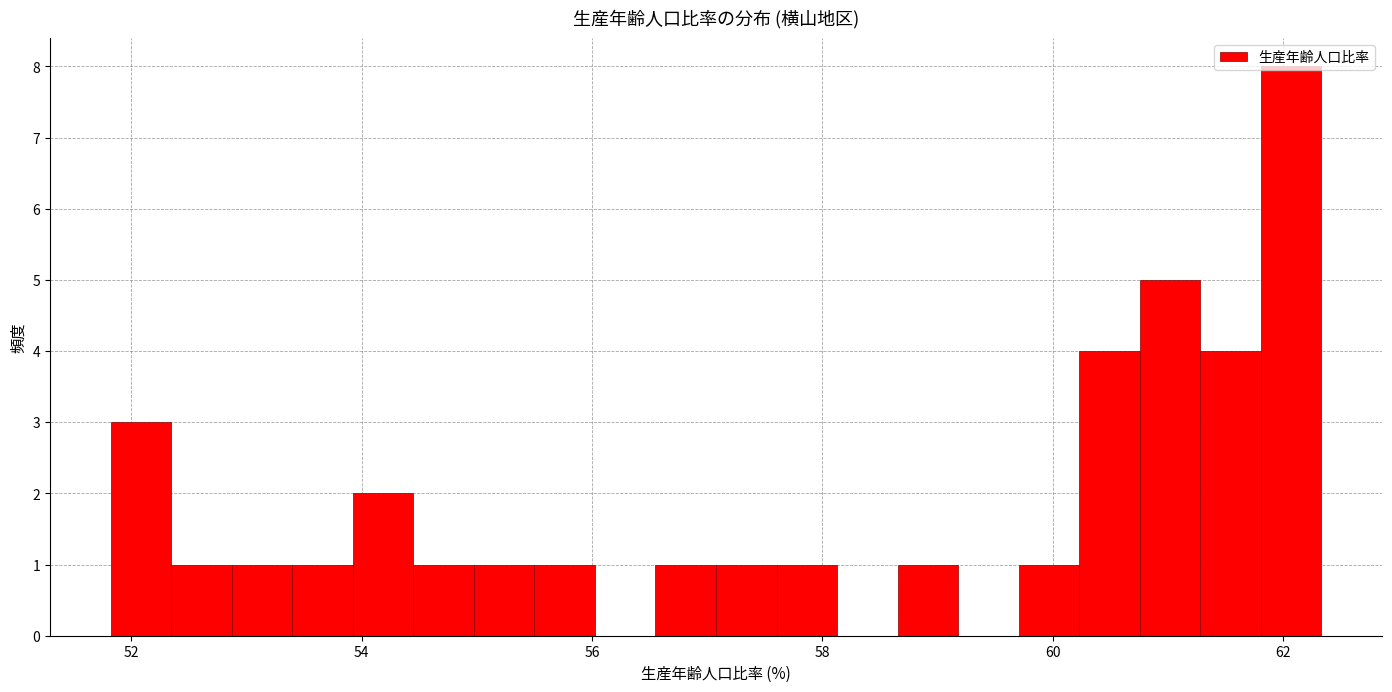

Read against the x-axis, roughly where is the centre of the tallest bar?

62.0